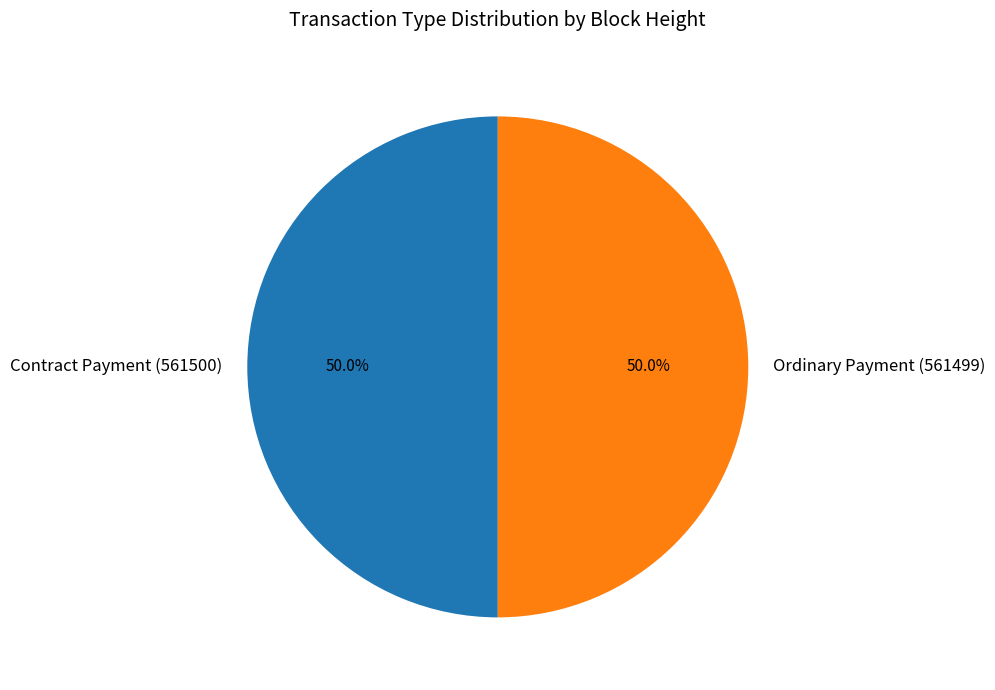

To the nearest percent, what portion does Ordinary Payment (561499) represent?

50%